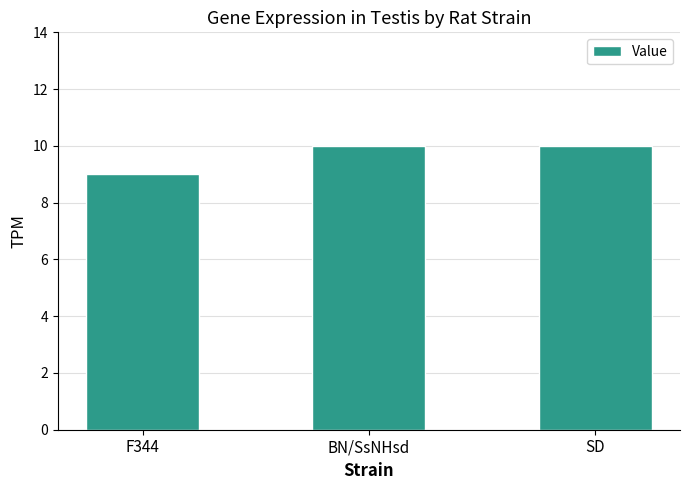

Reading left to right, transcribe all the data shown in this chart.

9	10	10